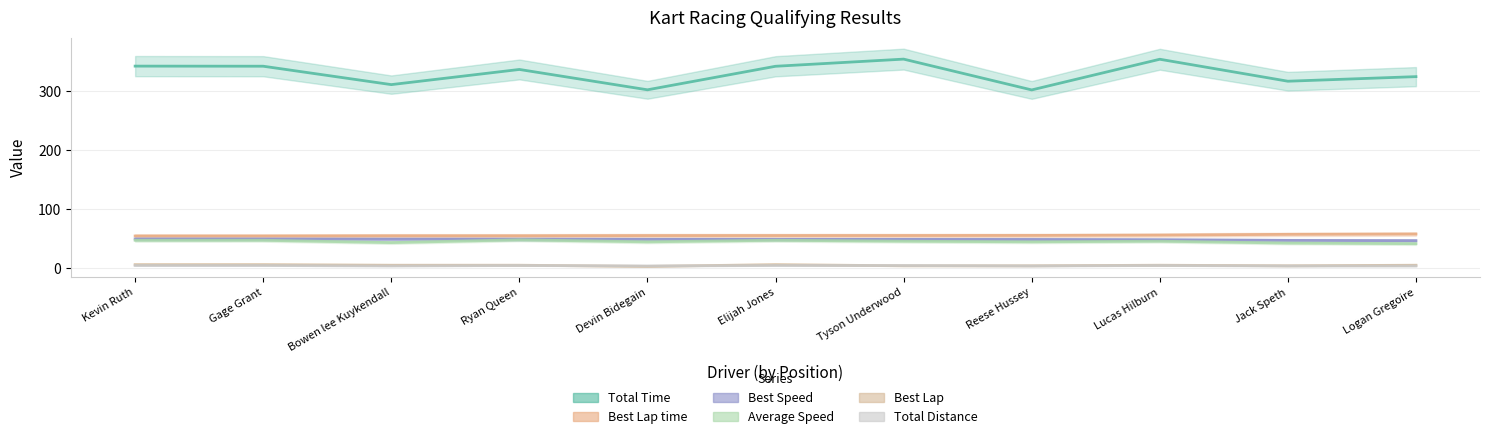

How many data points in Best Speed are less than 48?

2